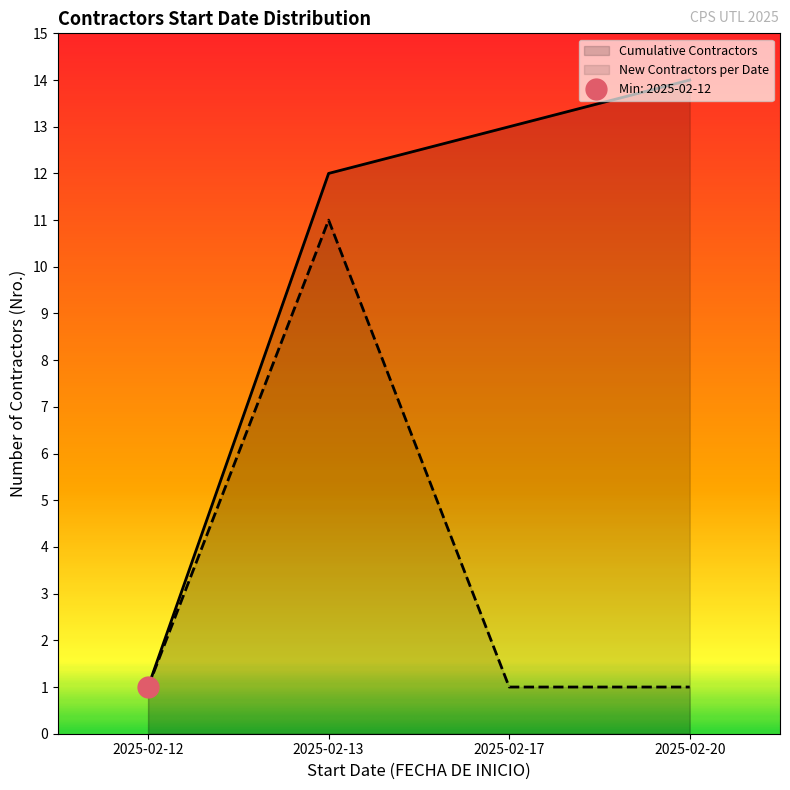

At which label does Contractors by Start Date reach its minimum?

2025-02-12